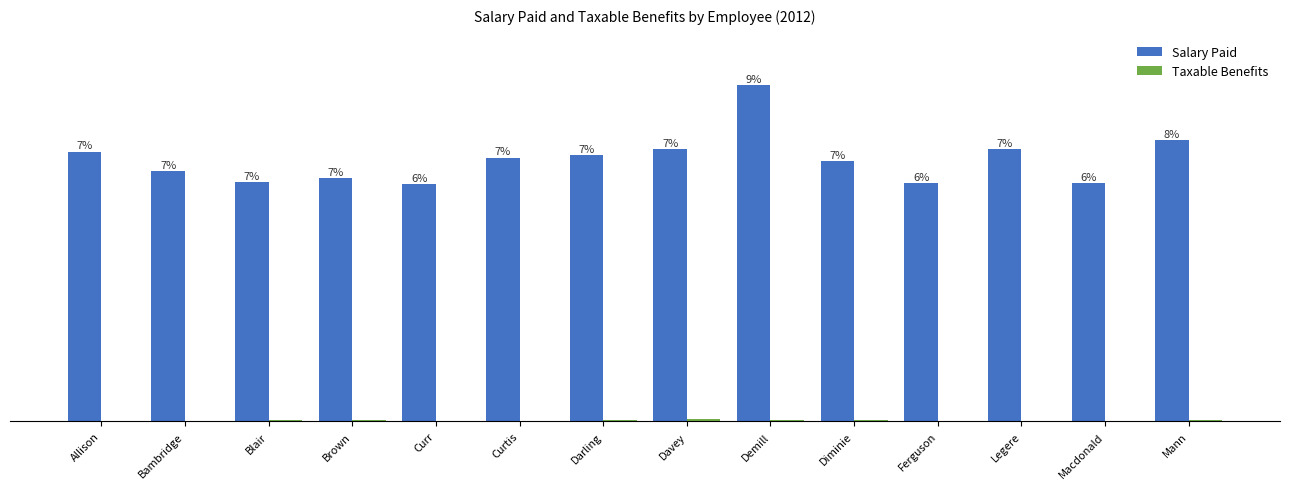

List the series in order of their overall mean, highest first.

Salary Paid, Taxable Benefits